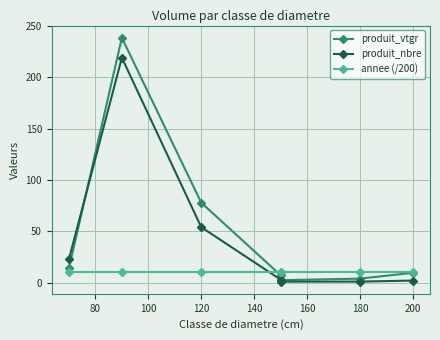

Which series changed the most between 80 and 120?

produit_vtgr